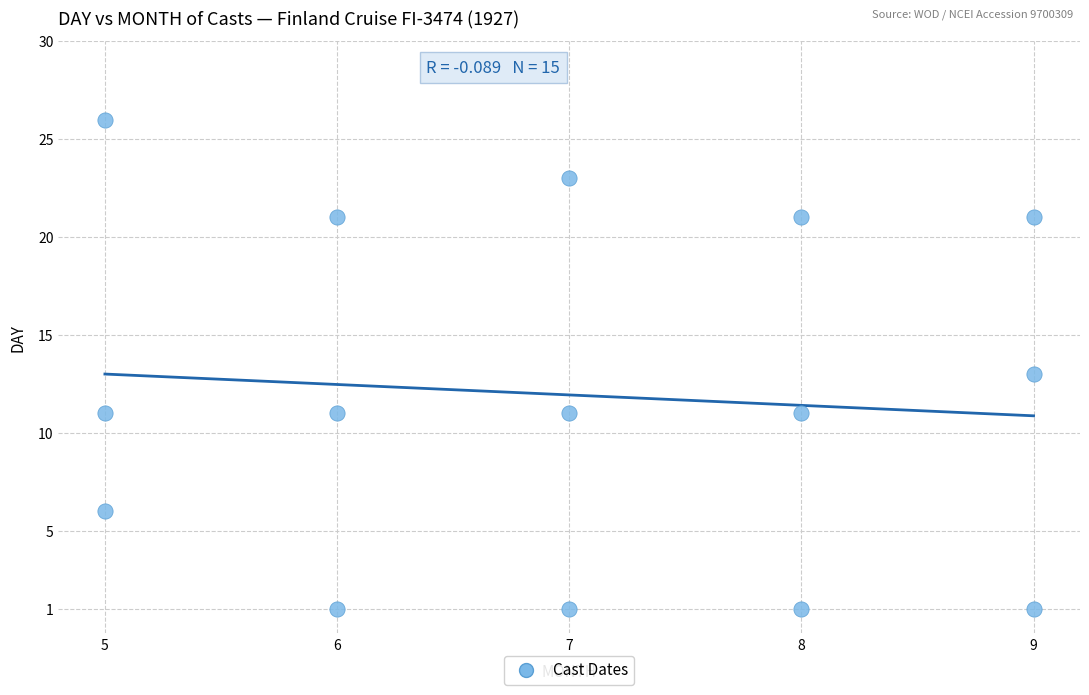

What is the range of Y values (max minus min)?

25